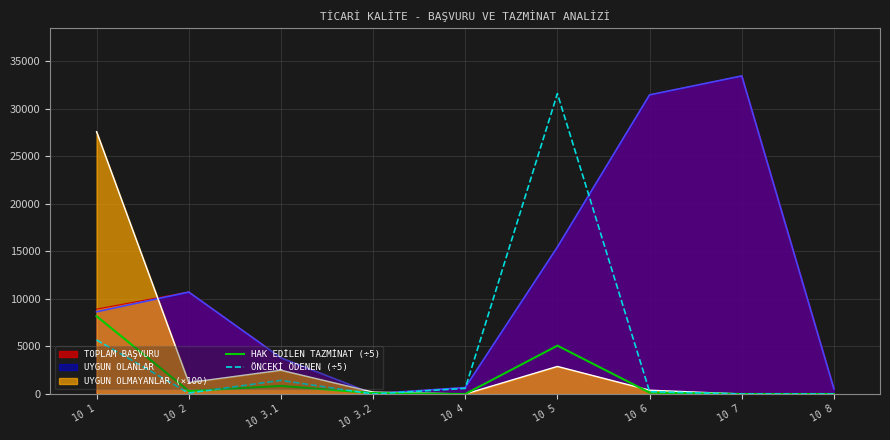

What is the spread (max minus min) of values at 10 3.1?

2979.5